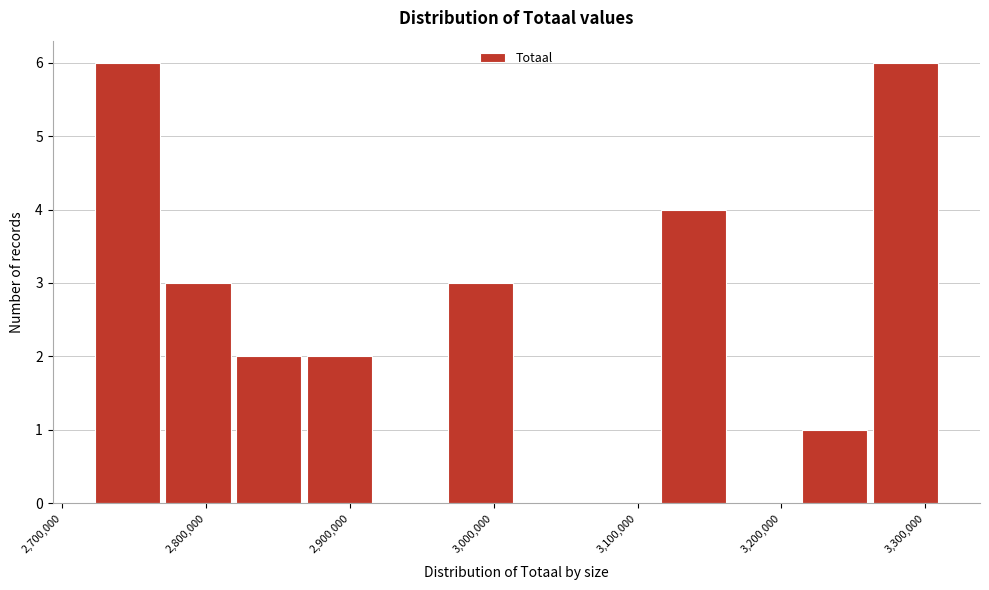

Reading left to right, list every bar in this chart as the range it spans on the x-axis followed by its height. Neither the bar edges nor the heights are printed on the chart, so give them approximately, as read against the axes.

2720000 to 2770000: 6
2770000 to 2820000: 3
2820000 to 2870000: 2
2870000 to 2920000: 2
2920000 to 2970000: 0
2970000 to 3020000: 3
3020000 to 3070000: 0
3070000 to 3120000: 0
3120000 to 3170000: 4
3170000 to 3210000: 0
3210000 to 3260000: 1
3260000 to 3310000: 6